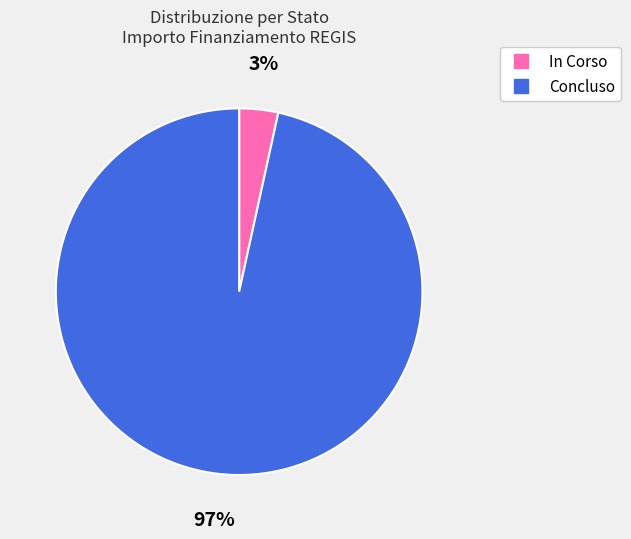

Count the number of slices in the pie.

2